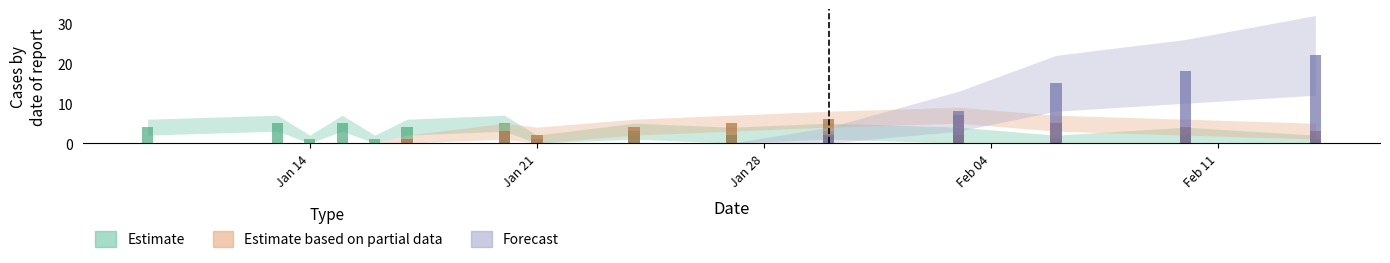

What is the value of the Estimate based on partial data bar at the 15th from the left?

3